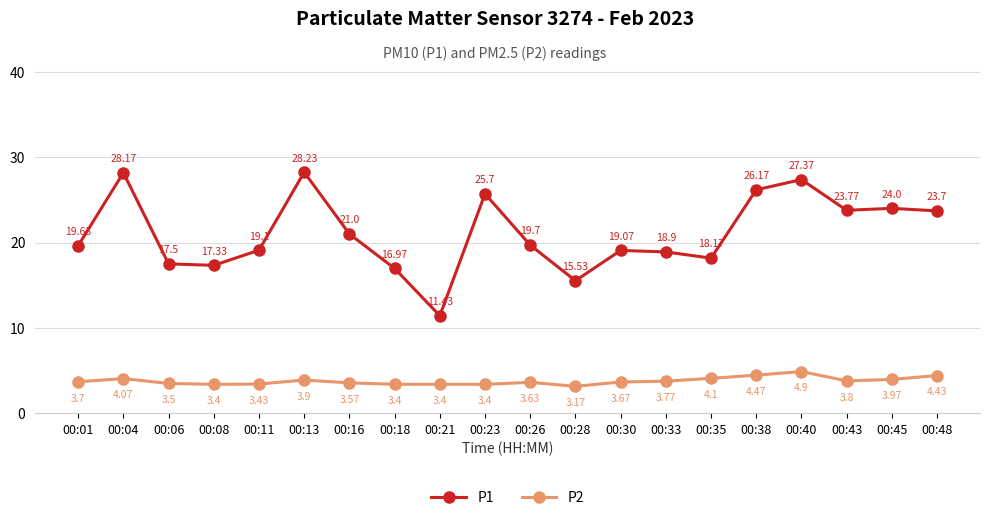

What is the spread (max minus min) of values at 00:06?

14.0